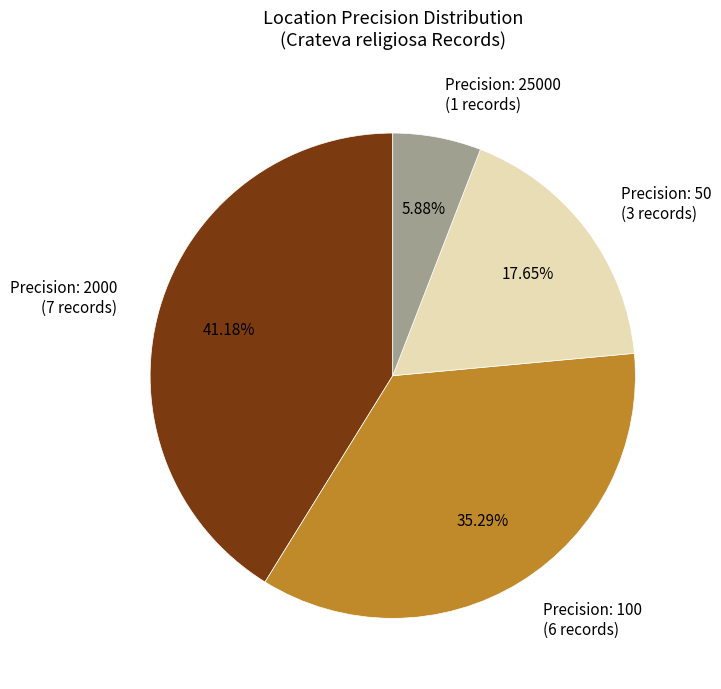

Does Precision: 2000 (7 records) represent more than half of the total?

No